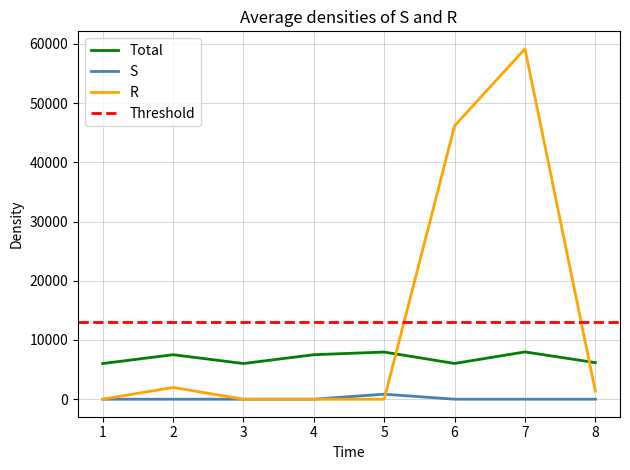

What is the spread (max minus min) of values at 5?

7961.2